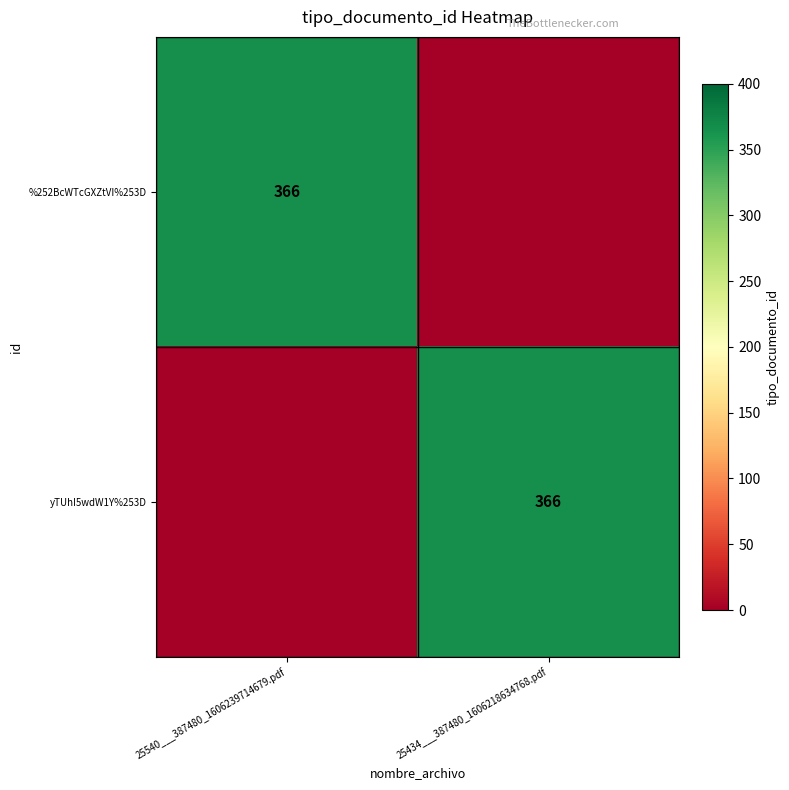

The yTUhI5wdW1Y%253D series shows 592 at 25434___387480_1606218634768.pdf. True or false?

False